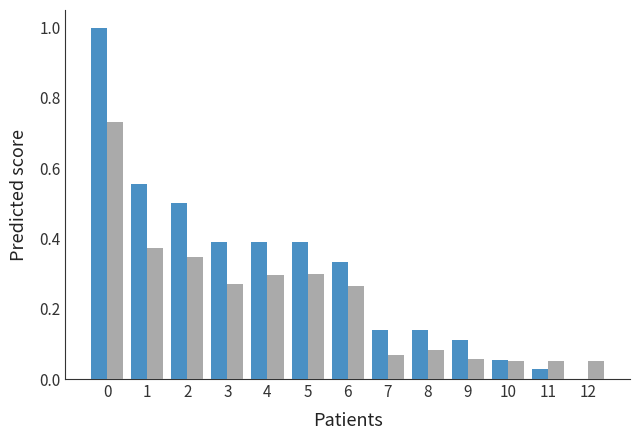

What is the greatest value displayed?

1.0